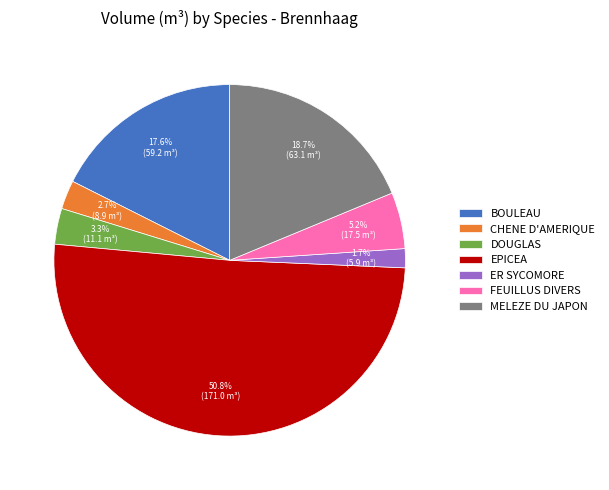

Approximately how many times larger is the value at MELEZE DU JAPON compared to DOUGLAS?

5.7